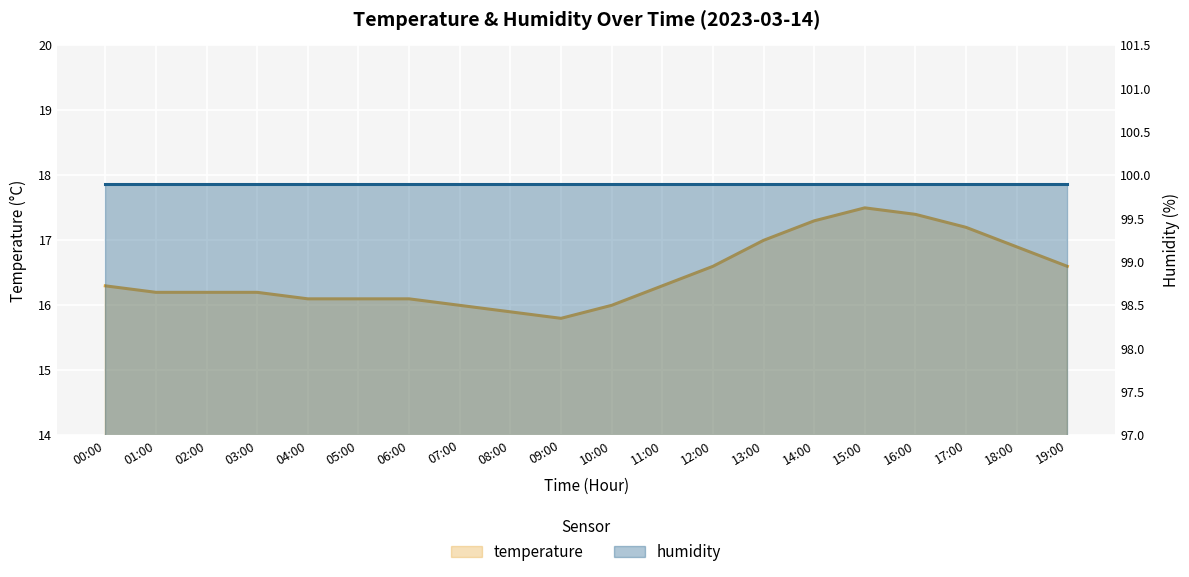

What is the sum of all humidity values?

1998.0